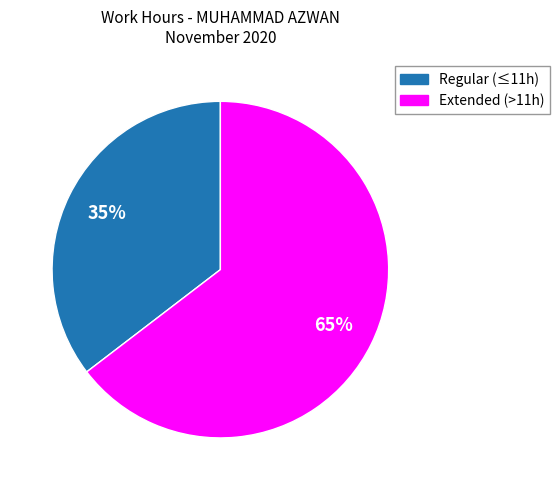

To the nearest percent, what is the average slice percentage?

50%